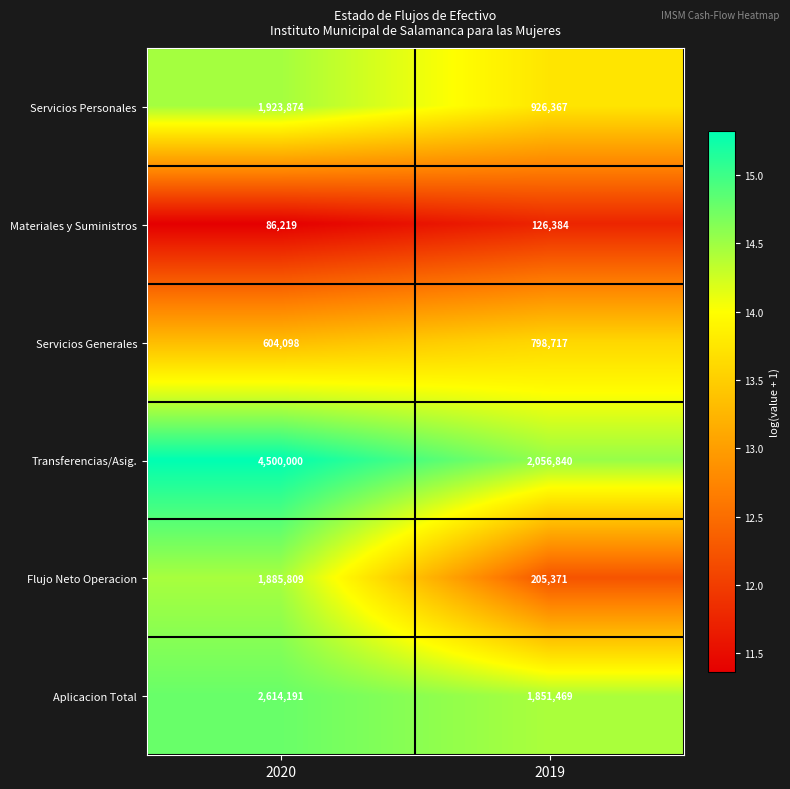

What is the smallest value displayed?

86219